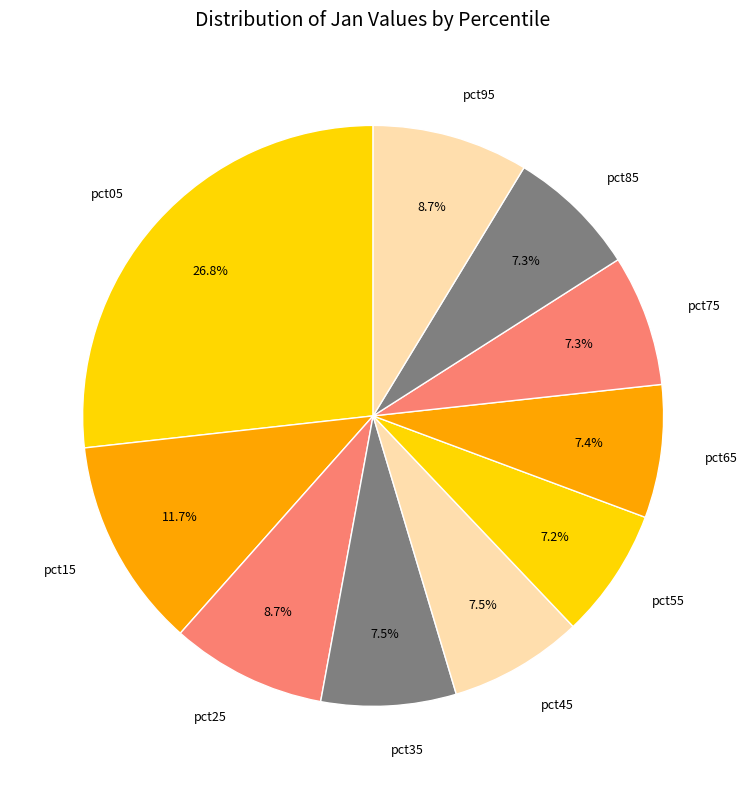

Combined, what portion of the pie is pct55 and pct75?

14.5%